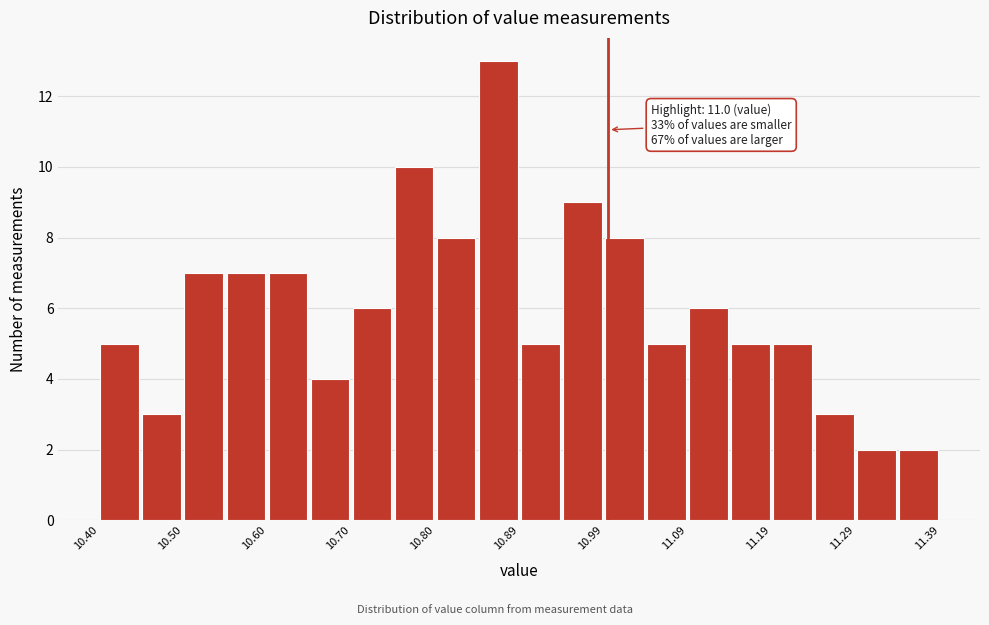

Over which range of the x-axis is the bar tallest?

10.85 to 10.90